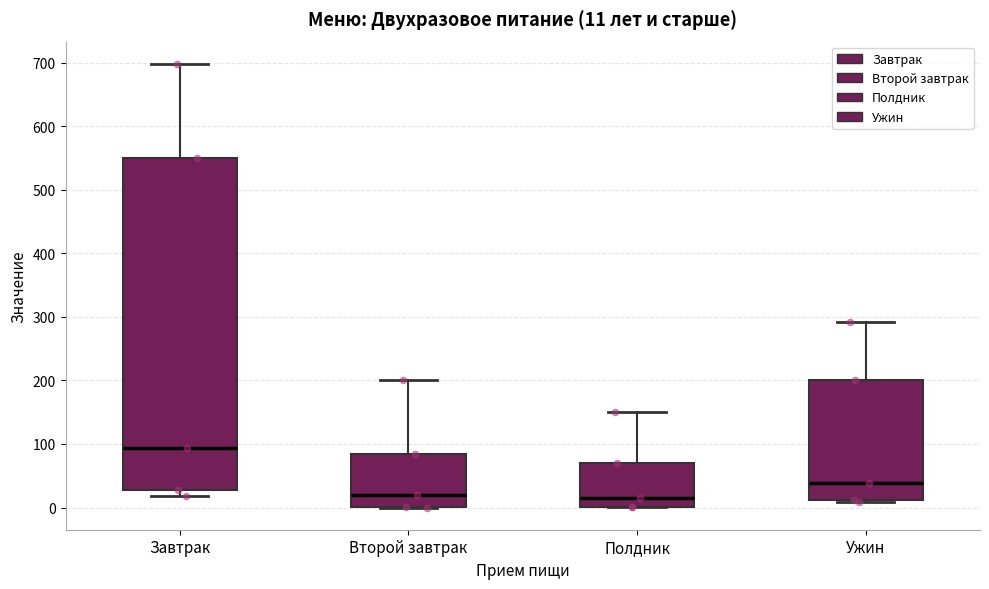

Which box's median line is the highest?

Завтрак